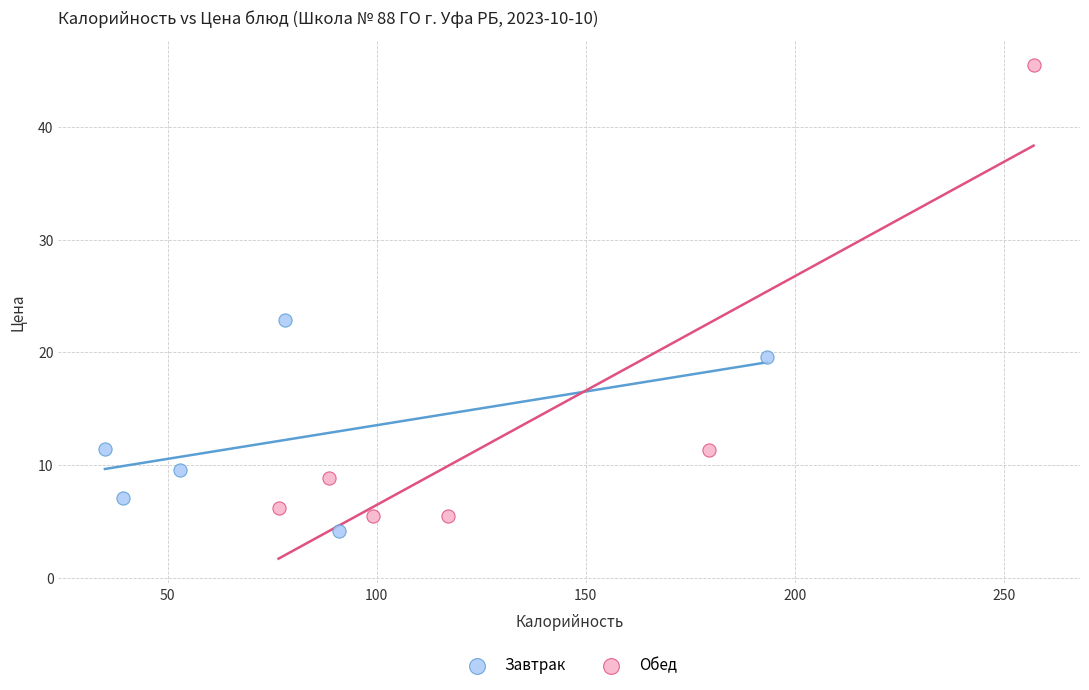

Which series has the widest spread of Y values?

Обед